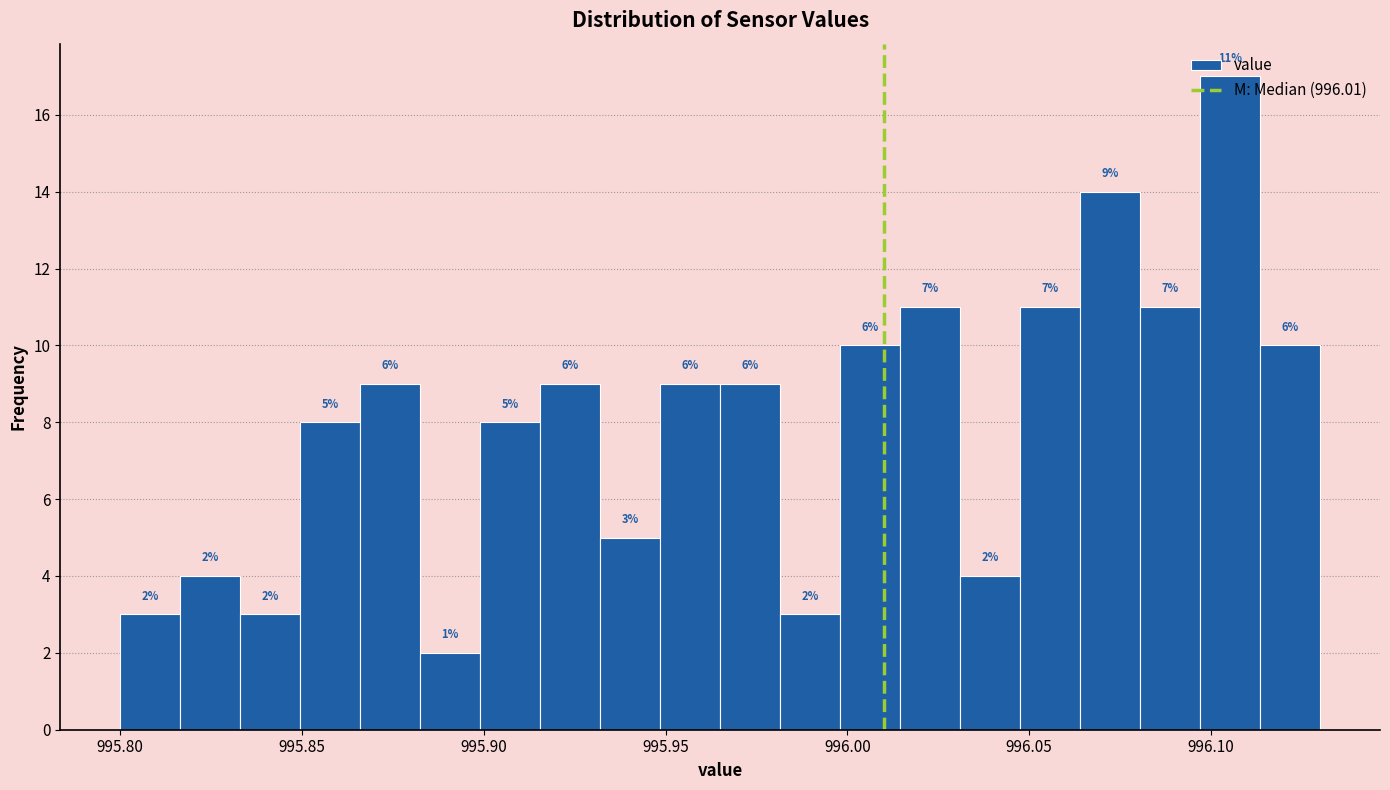

Read against the x-axis, roughly where is the centre of the tallest bar?

996.105